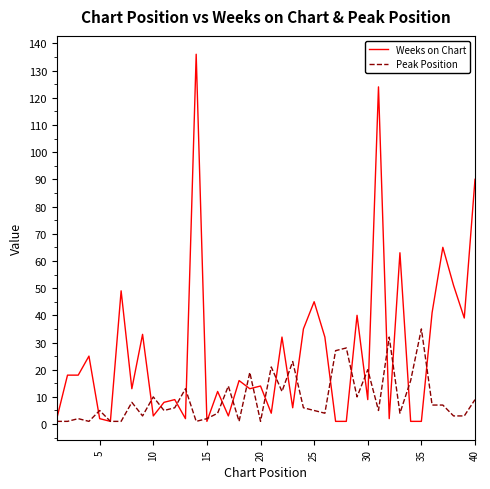

Which series has the largest total across all categories?

Weeks on Chart